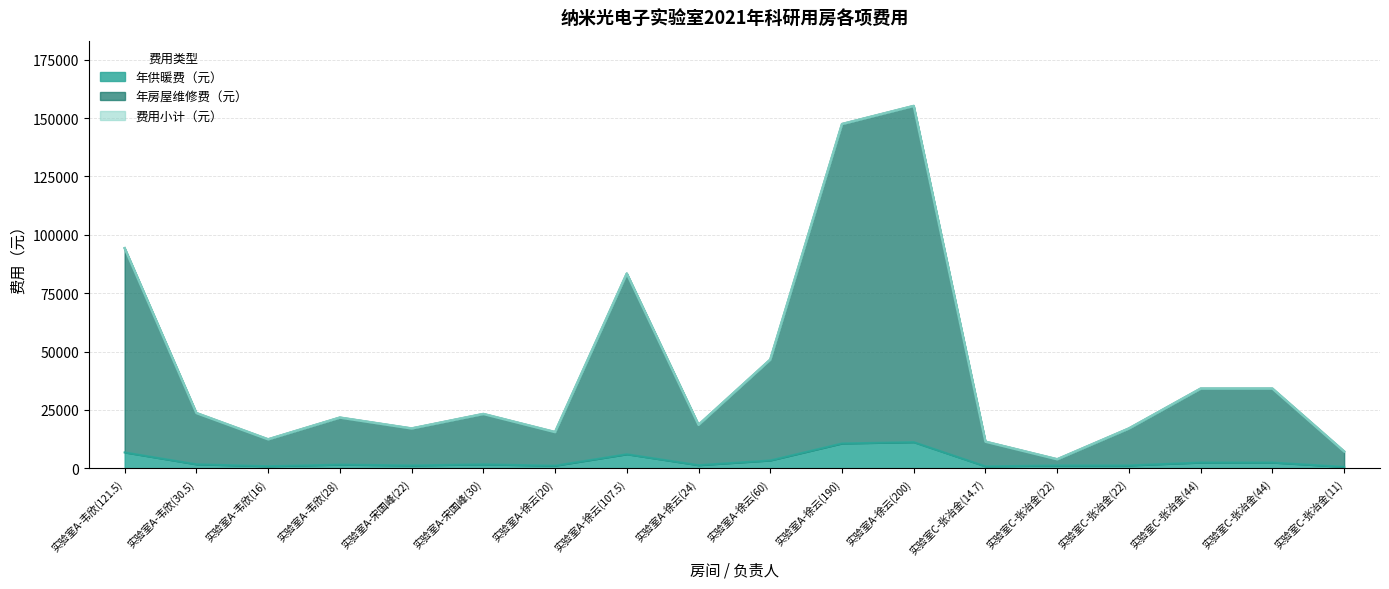

True or false: 年房屋维修费（元） and 费用小计（元） intersect in this chart.

False